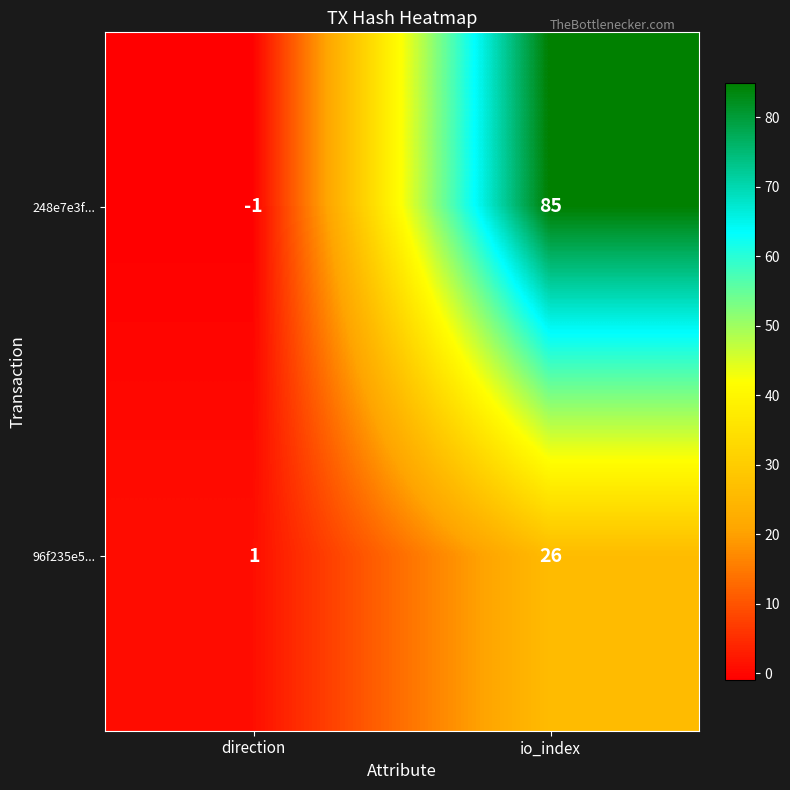

True or false: 96f235e5... has a value of 2 at direction.

False